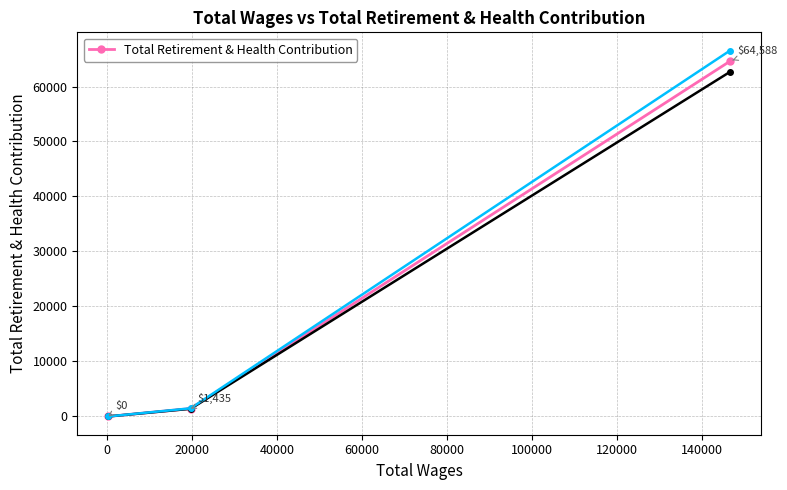

What is the value of the Total Retirement & Health Contribution point at the 2nd from the left?

1435